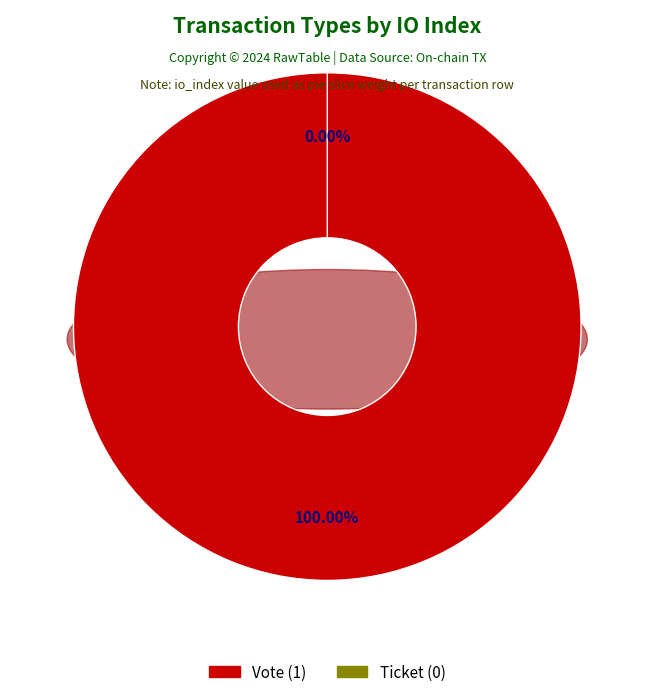

Between Vote and Ticket, which is larger?

Vote